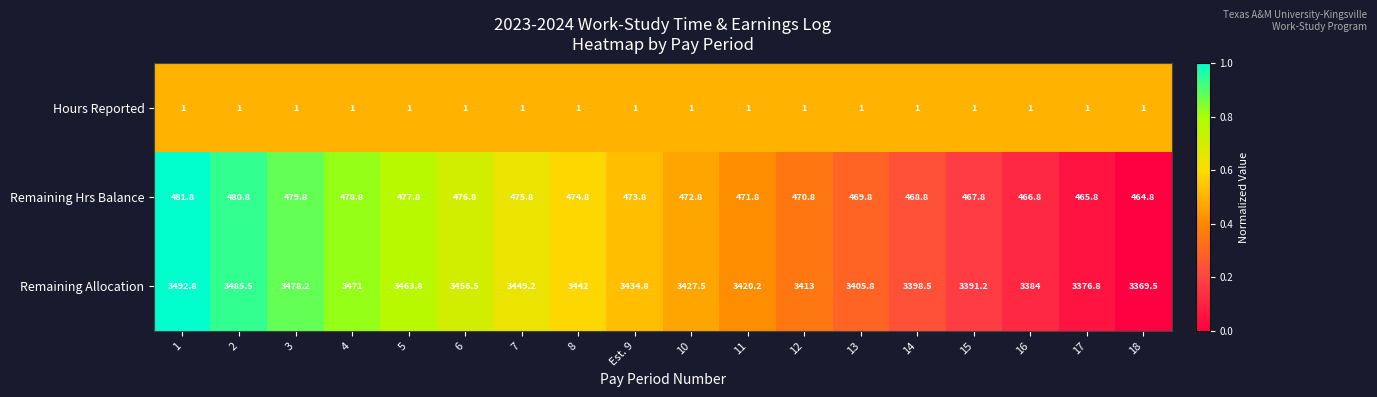

Is it true that Remaining Hrs Balance equals 477.8 at 5?

True